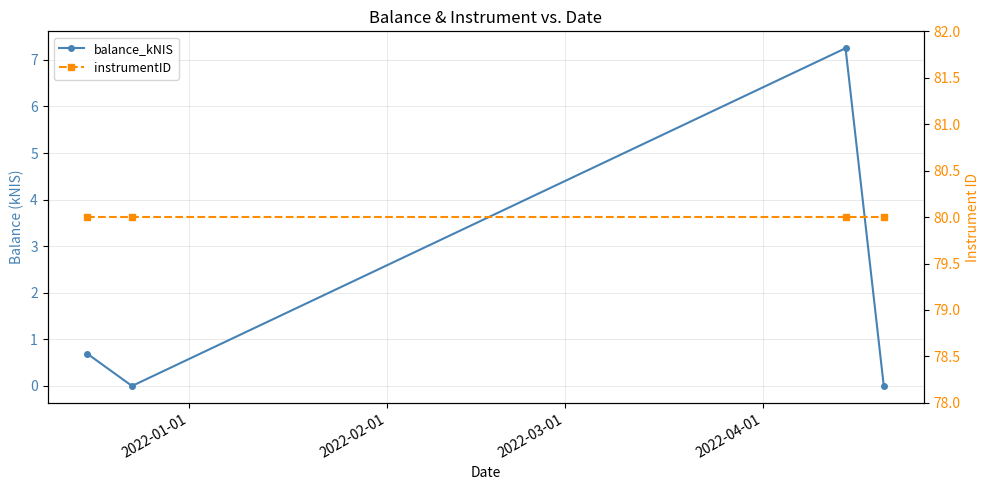

True or false: instrumentID and balance_kNIS cross at least once.

False